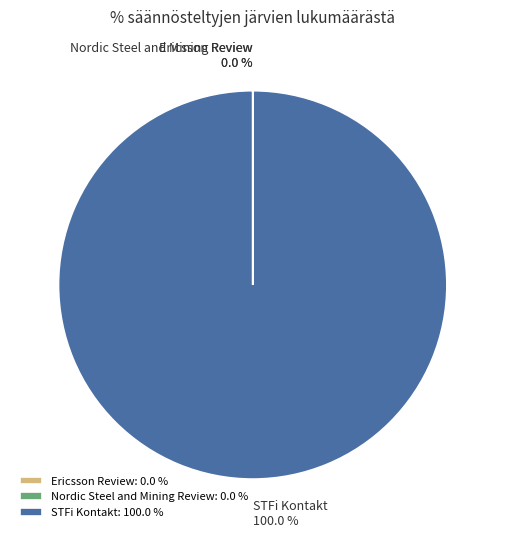

Is there any slice that represents more than half of the pie?

Yes